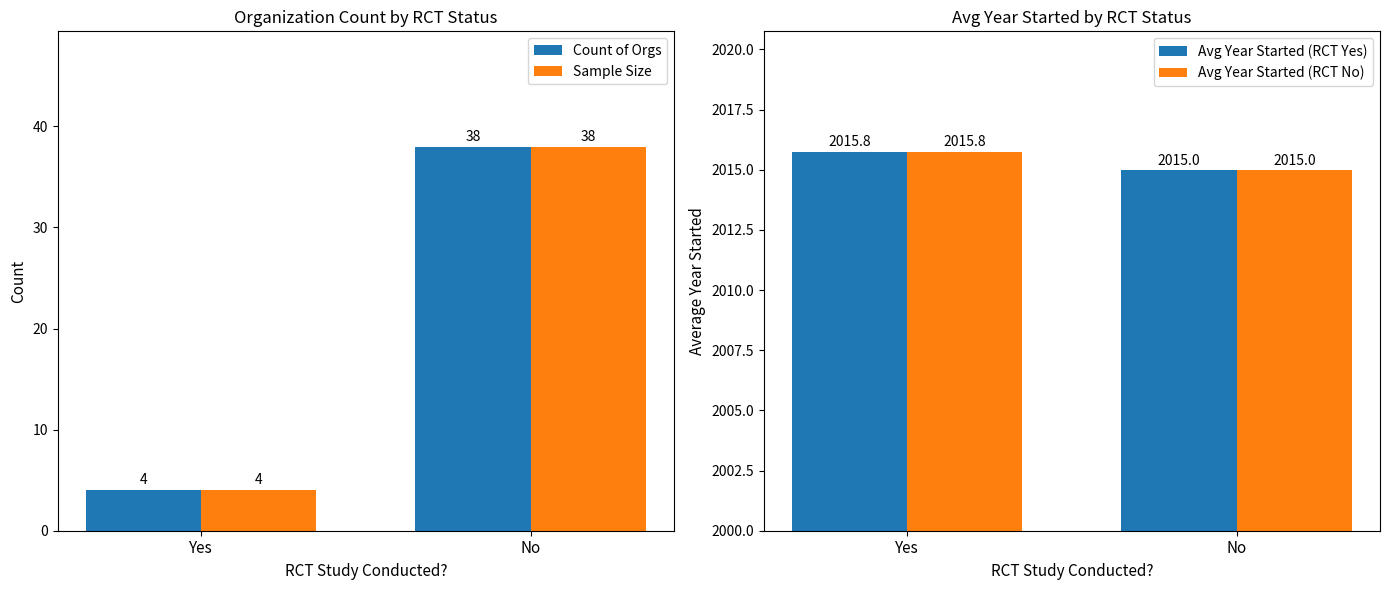

At how many categories does at least one series exceed 1114?

2